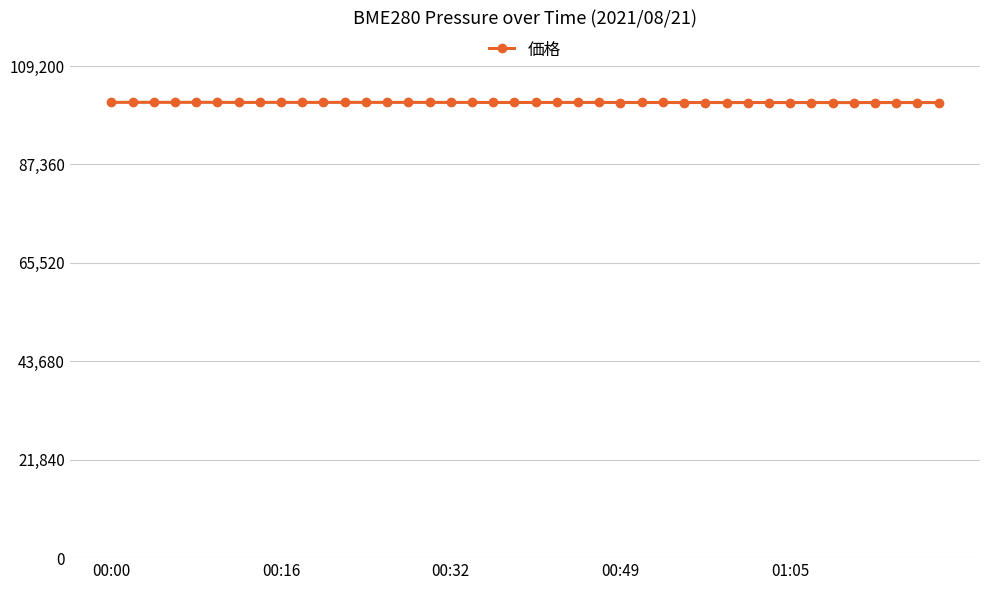

What is the value of the 17th point from the left?

101138.8